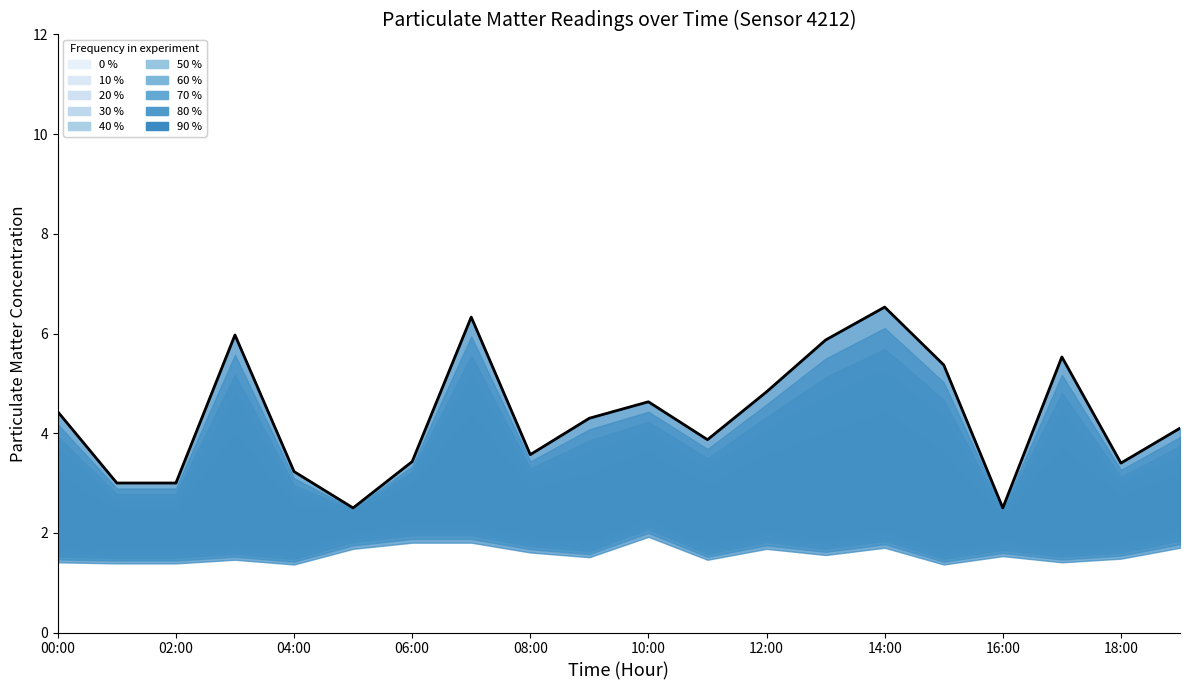

What position from the right is 15?

5